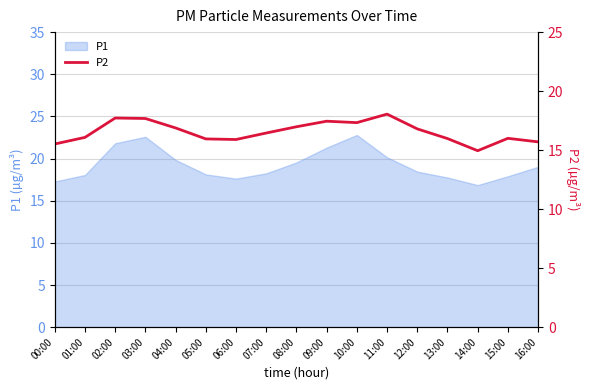

The value of P1 at 14:00 is 16.9. True or false?

True